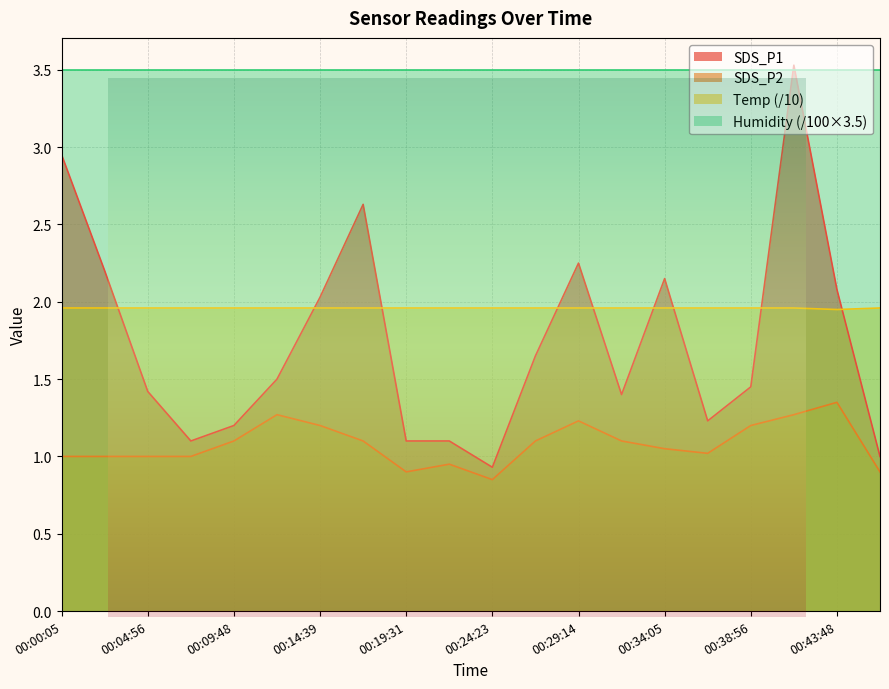

Which series changed the most between 00:00:05 and 00:34:05?

SDS_P1